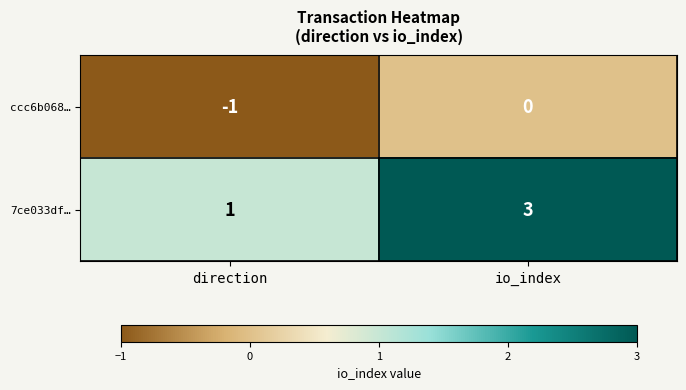

Between direction and io_index, which series saw the biggest shift?

7ce033df…